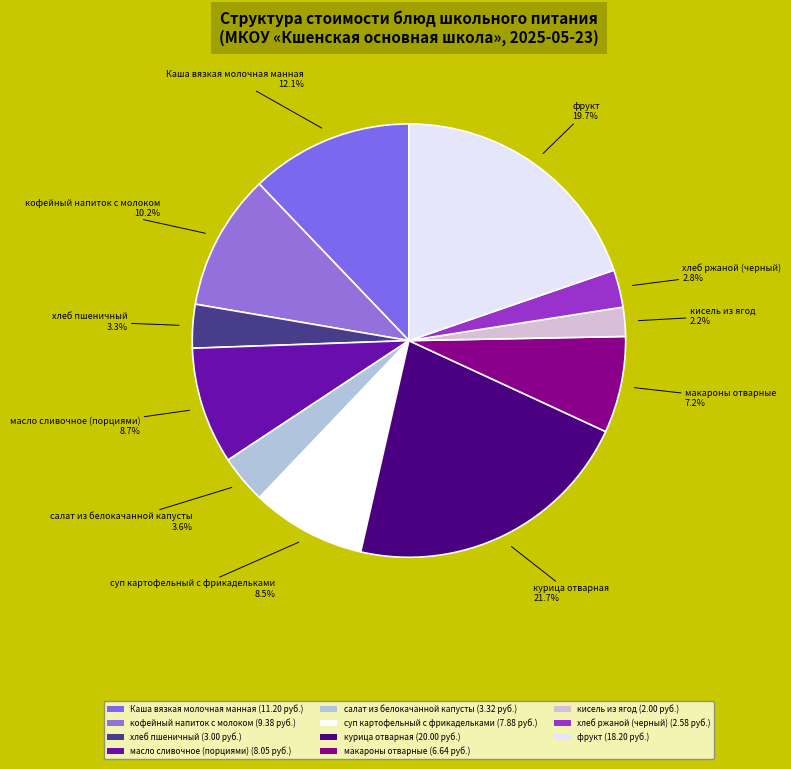

To the nearest percent, what is the combined percentage of салат из белокачанной капусты and кисель из ягод?

6%